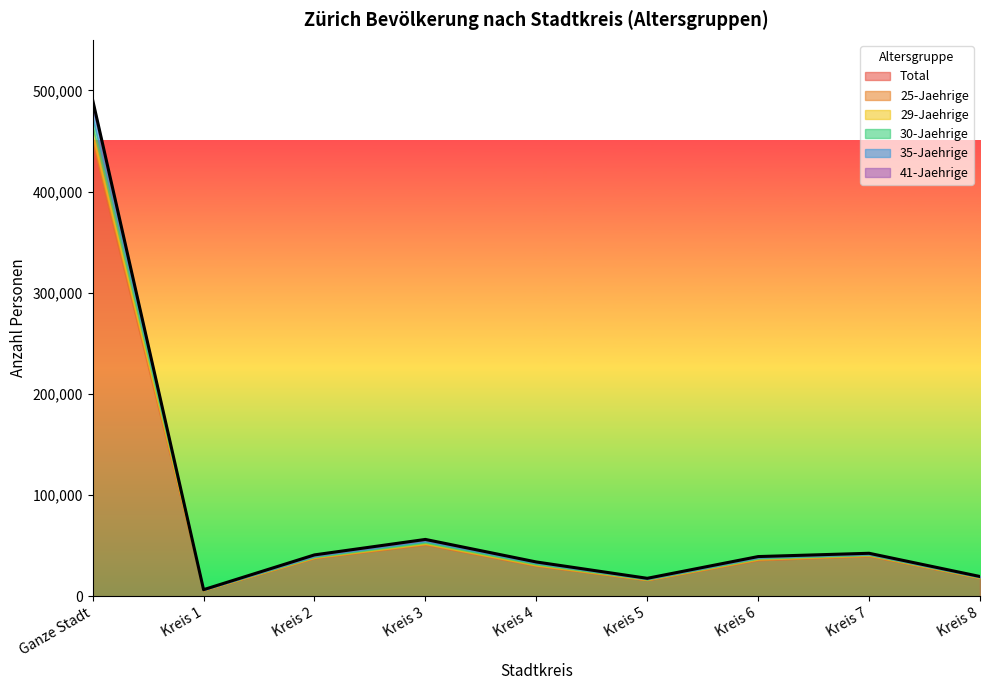

In 29-Jaehrige, how many points are lower than both neighbors (excluding endpoints)?

2